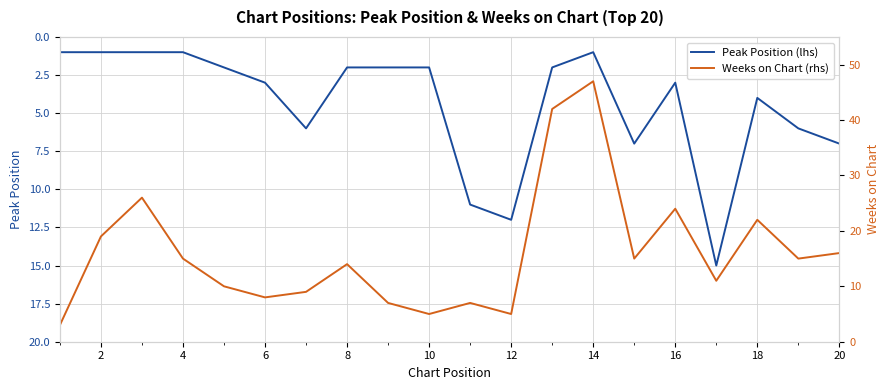

Is it true that Peak Position (lhs) equals 7 at 20?

True